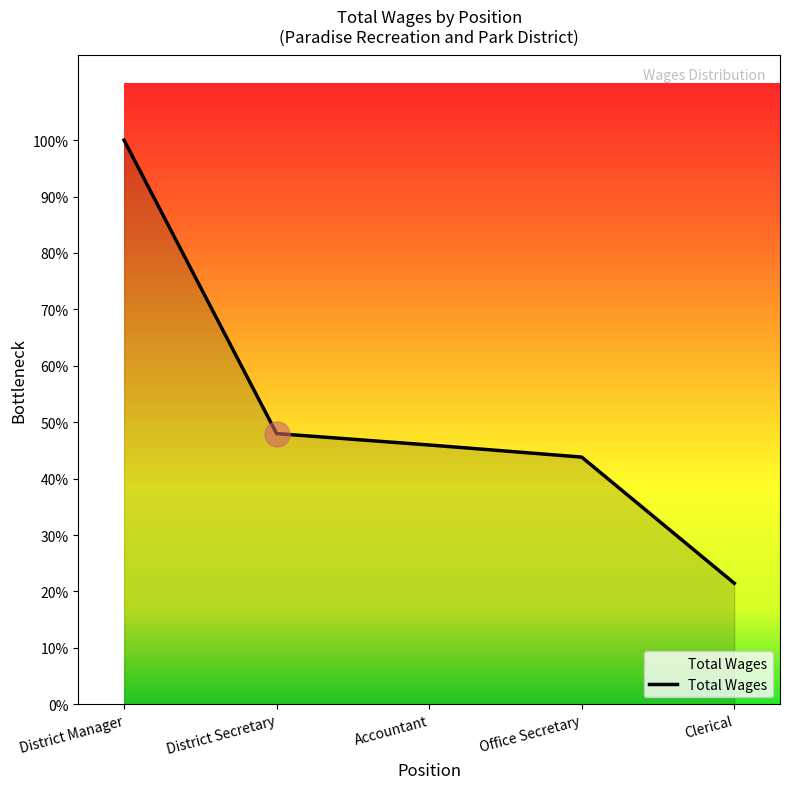

Does the chart have visible grid lines?

No